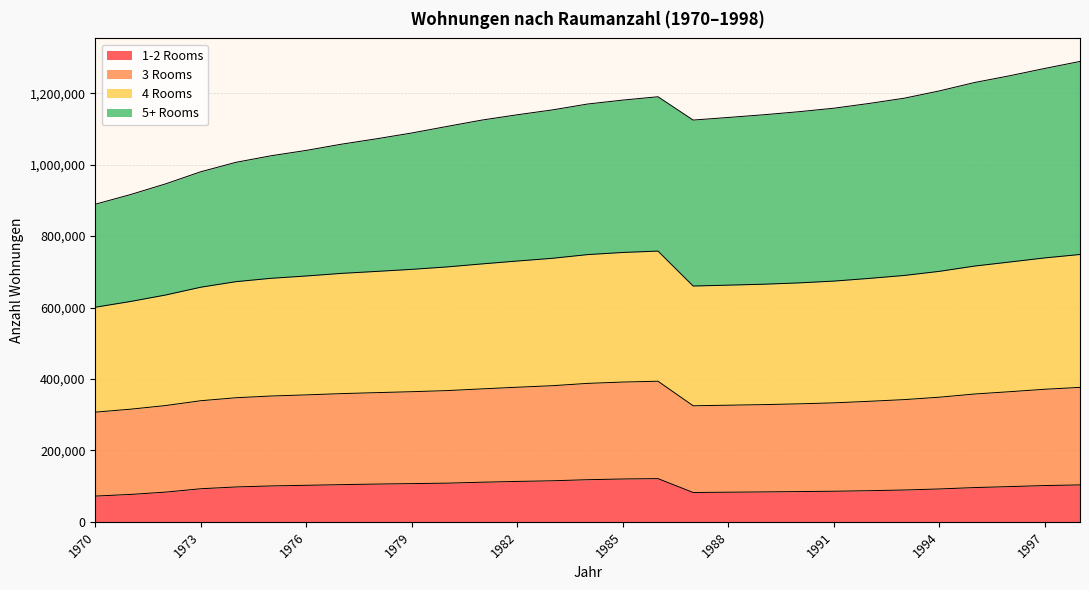

What is the minimum value shown in the chart?

72038